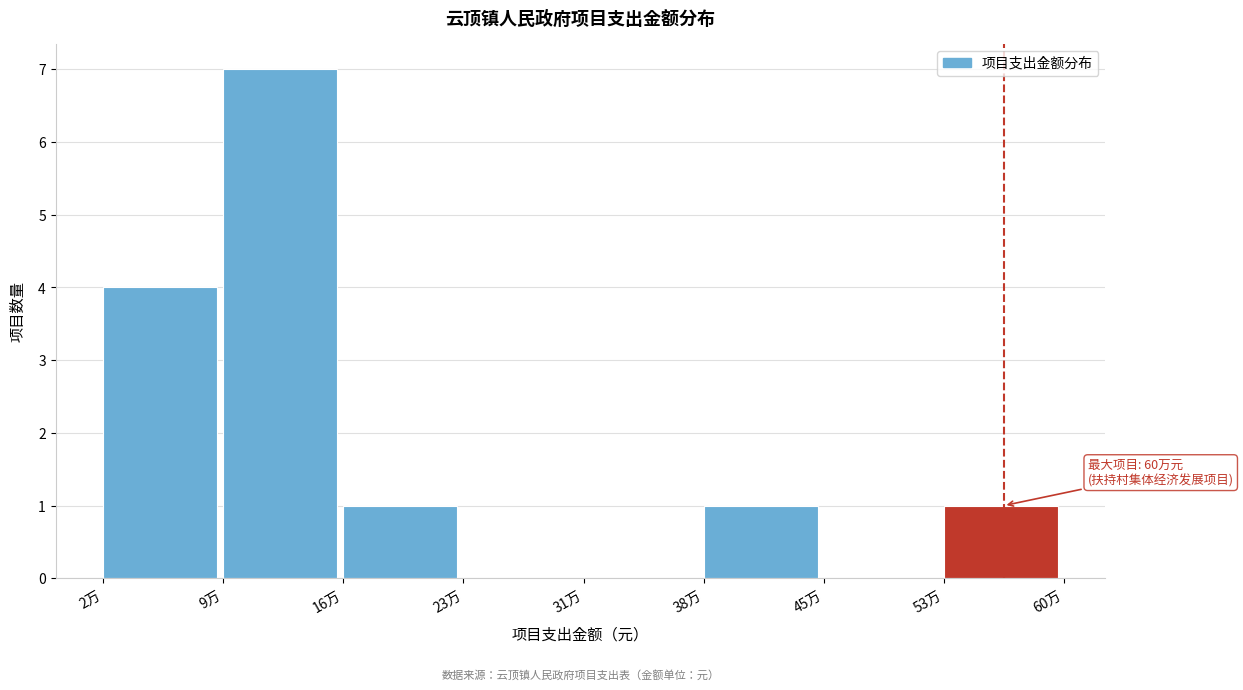

Reading left to right, what are all the values shown in this chart?

2万=4	9万=7	16万=1	23万=0	31万=0	38万=1	45万=0	53万=1